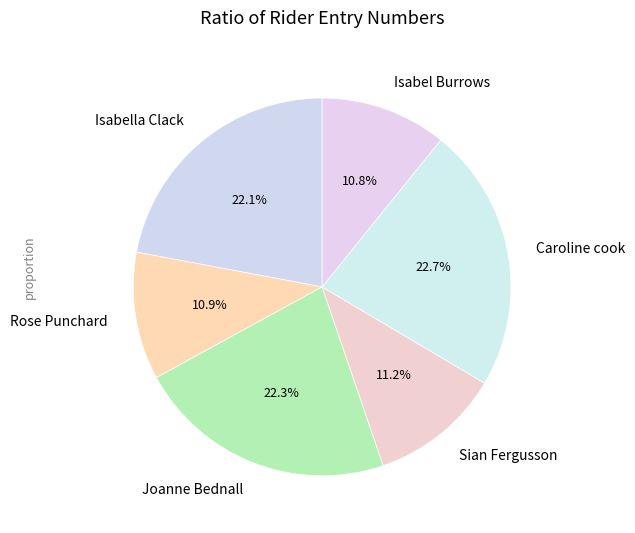

Between Sian Fergusson and Isabella Clack, which is larger?

Isabella Clack